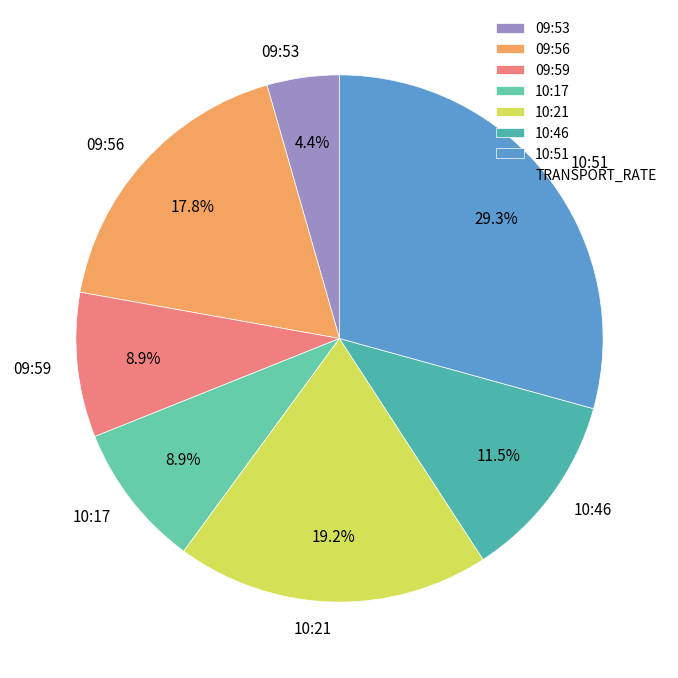

Does 10:51 represent more than half of the total?

No